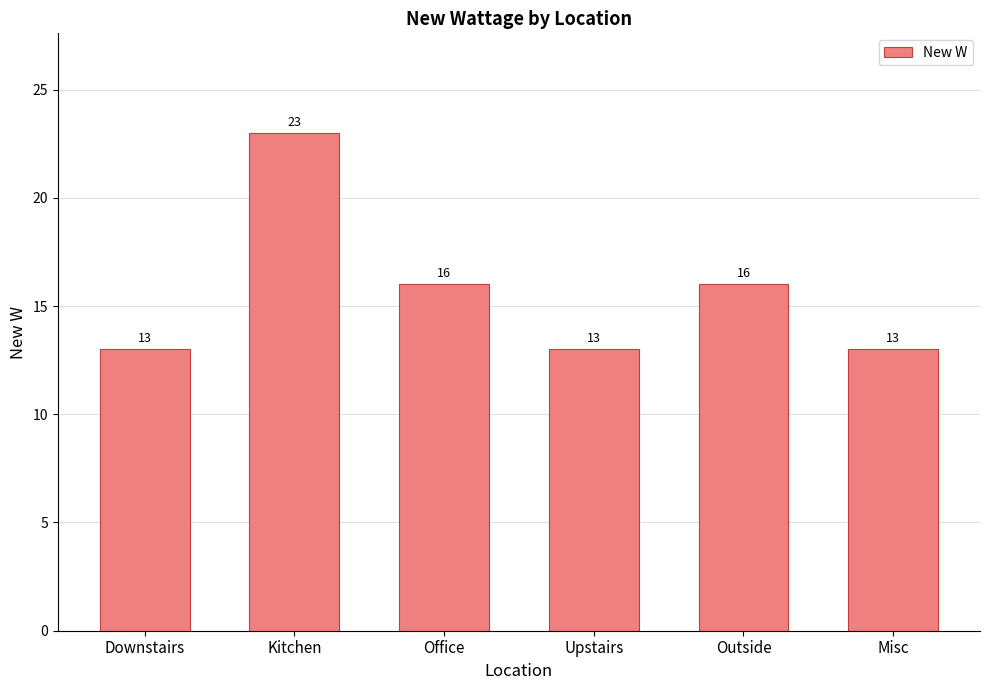

Reading left to right, list all the values displayed in this chart.

13	23	16	13	16	13